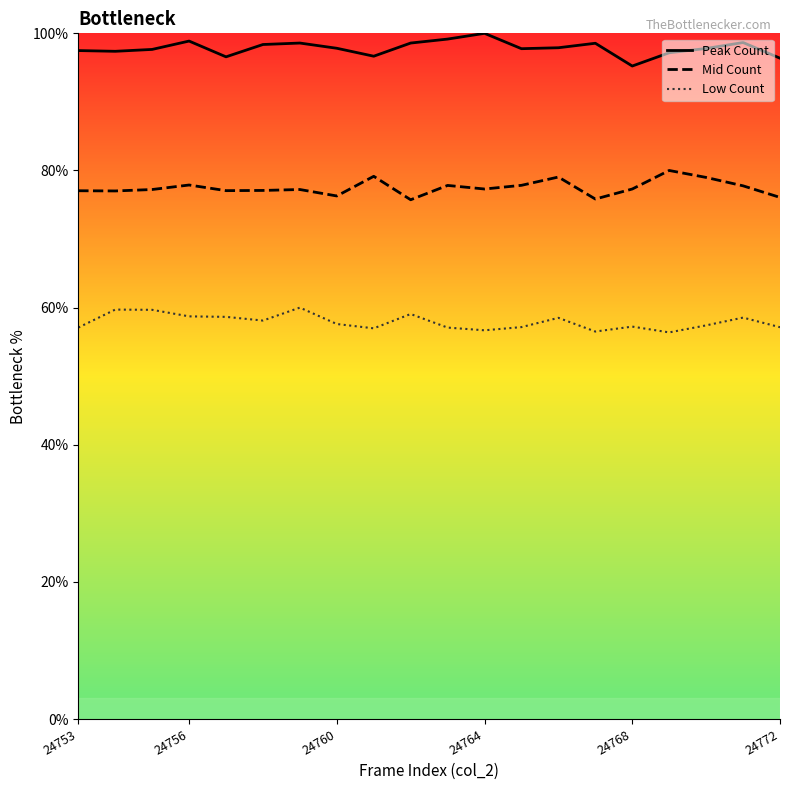

What is the value of the Mid Count point at the 2nd from the left?

77.0